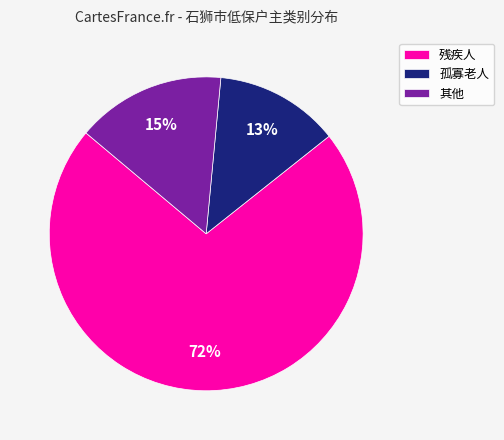

Combined, do 孤寡老人 and 残疾人 account for over 50%?

Yes